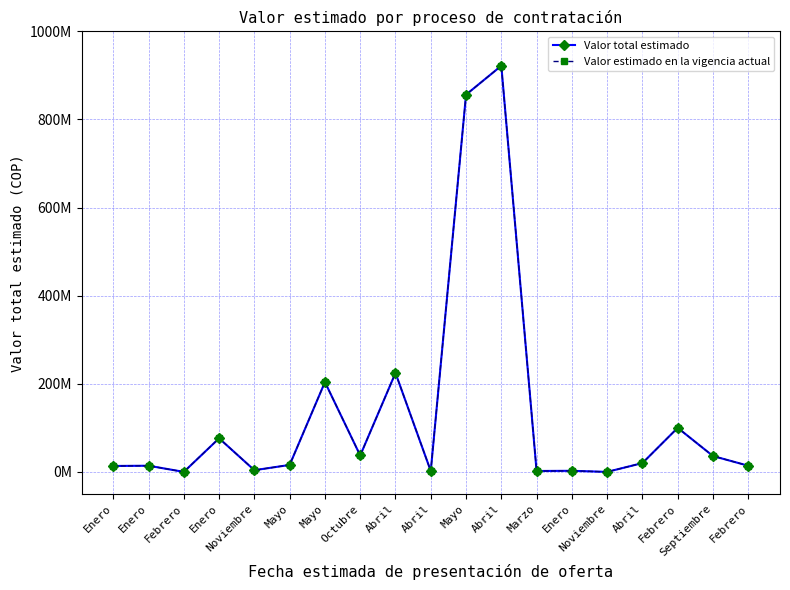

True or false: Valor total estimado has more than 1 interior local peaks.

True